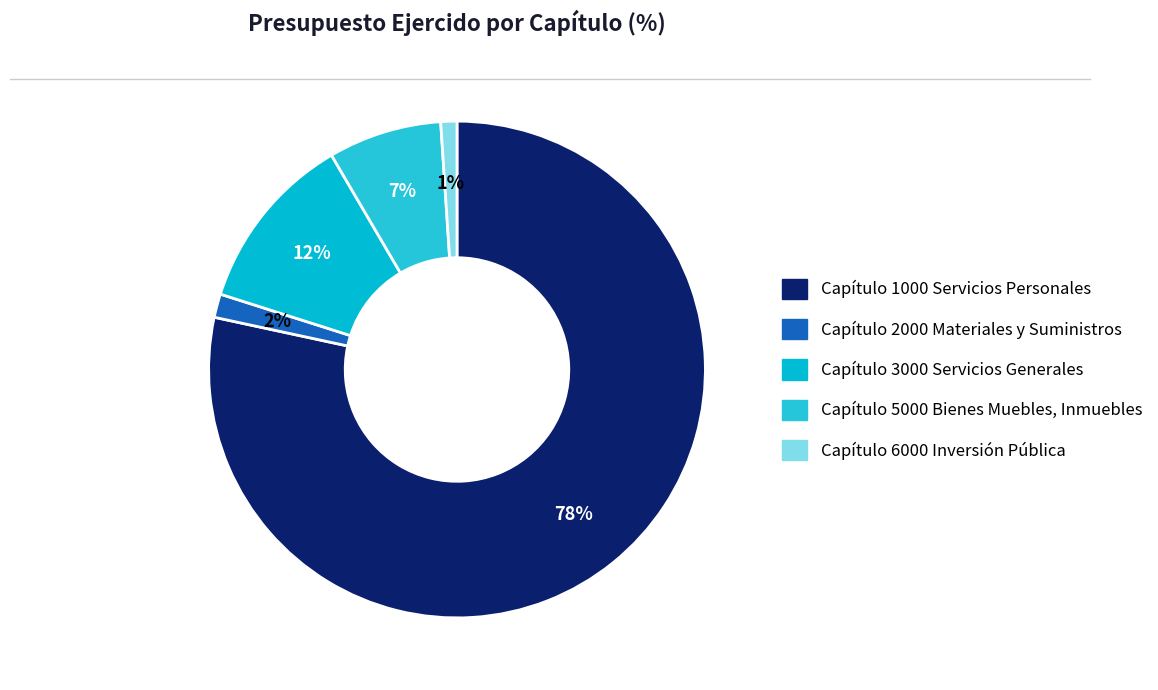

Which slice is the largest?

Capítulo 1000 Servicios Personales